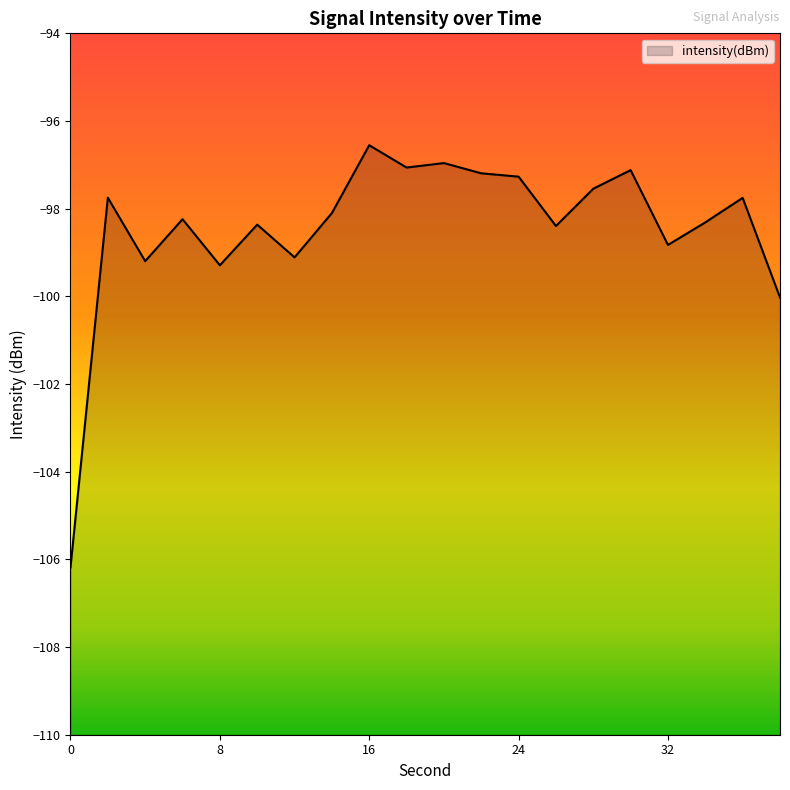

True or false: the data shows -98.8 at 32.

True